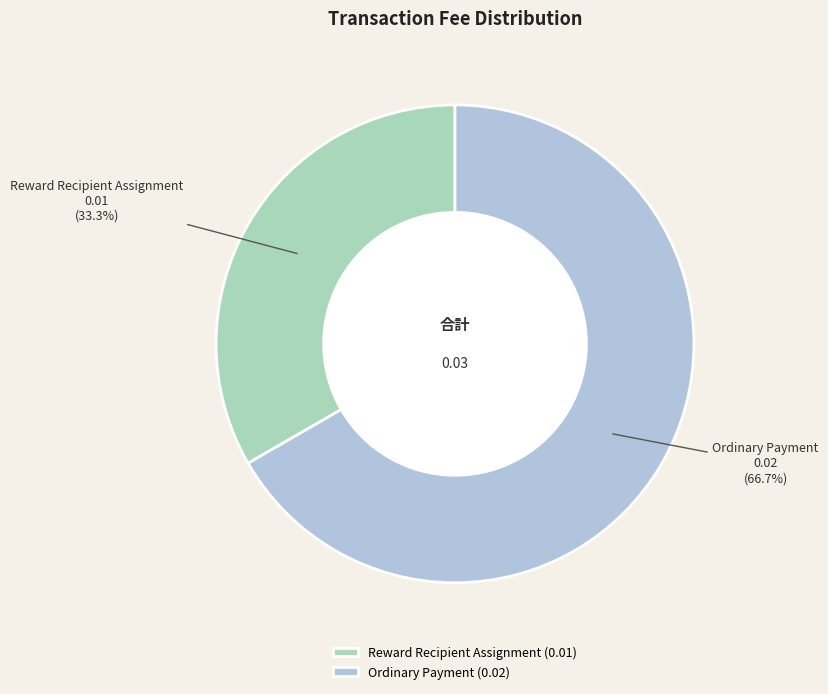

How many segments does this pie chart have?

2